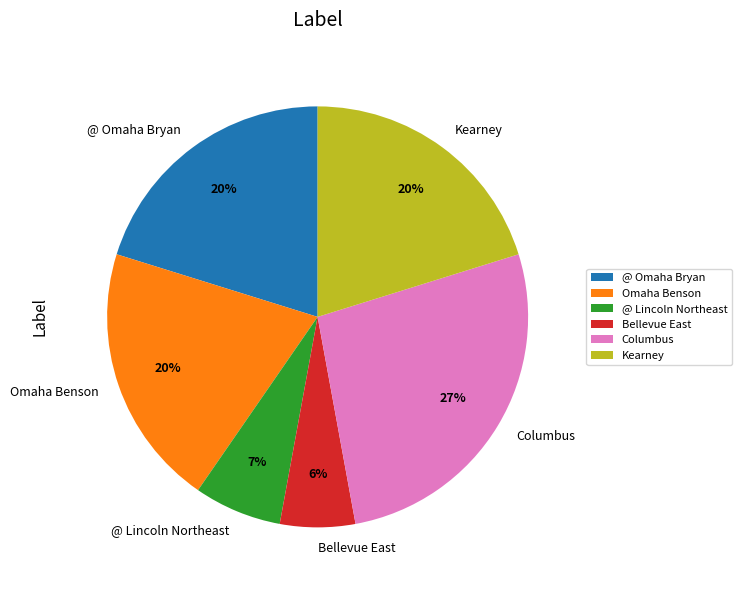

True or false: Kearney accounts for 20% of the total.

True